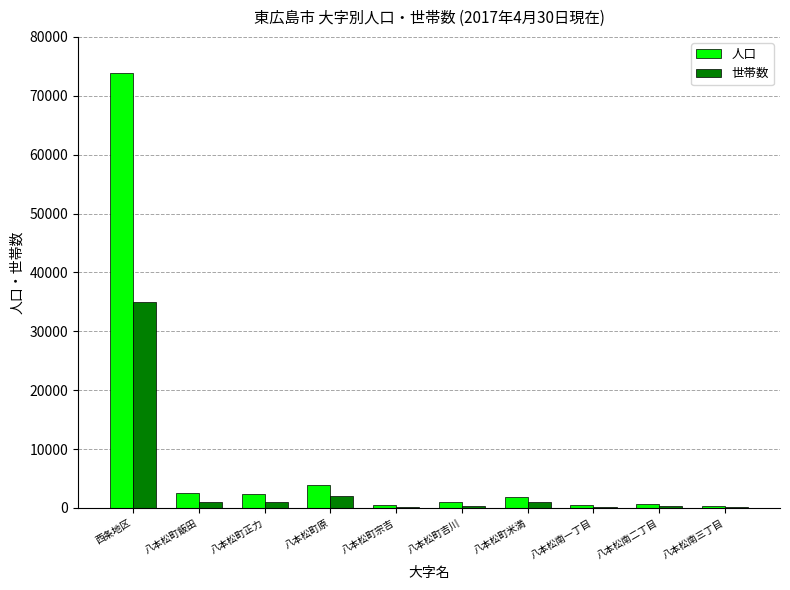

What is the average value of the 人口 series?

8747